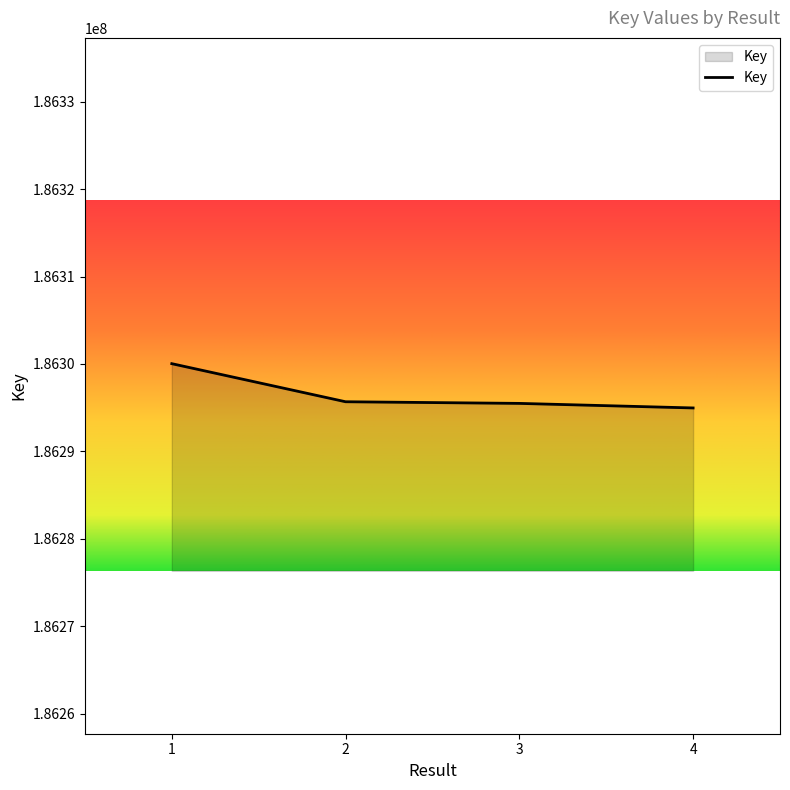

Does the chart display data point markers on the line(s)?

No